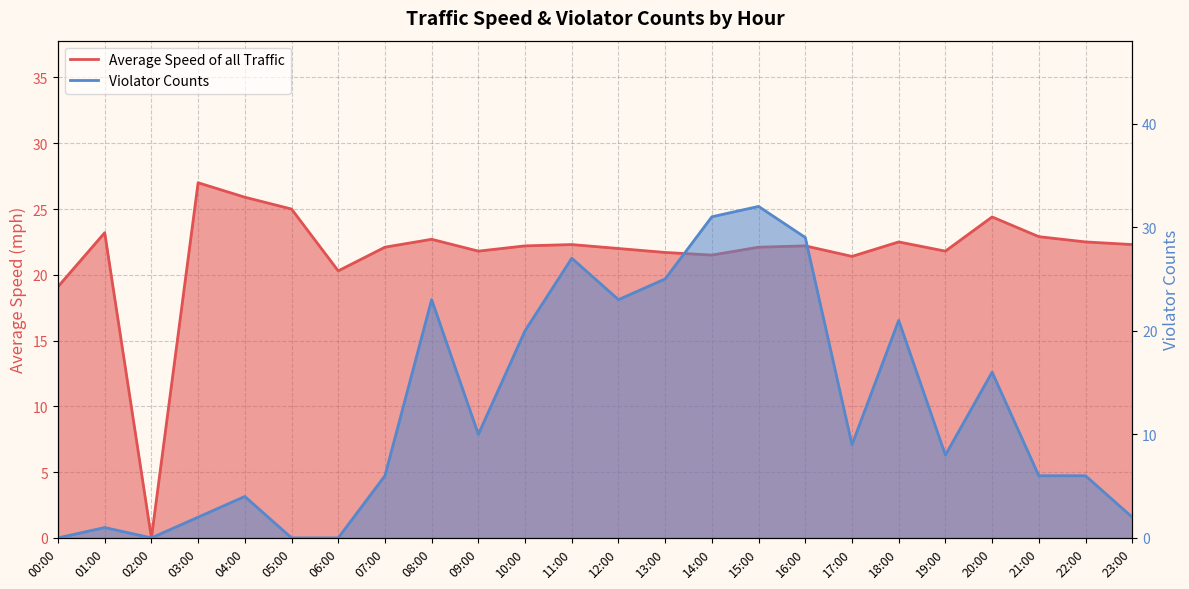

Where do Violator Counts and Average Speed of all Traffic first cross each other?

07:00 and 08:00